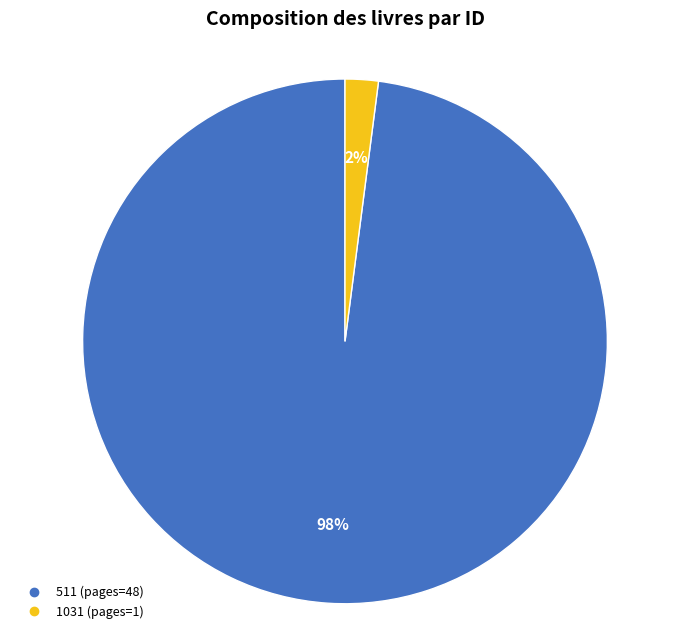

To the nearest percent, what is the difference between the largest and smallest slice percentages?

96%